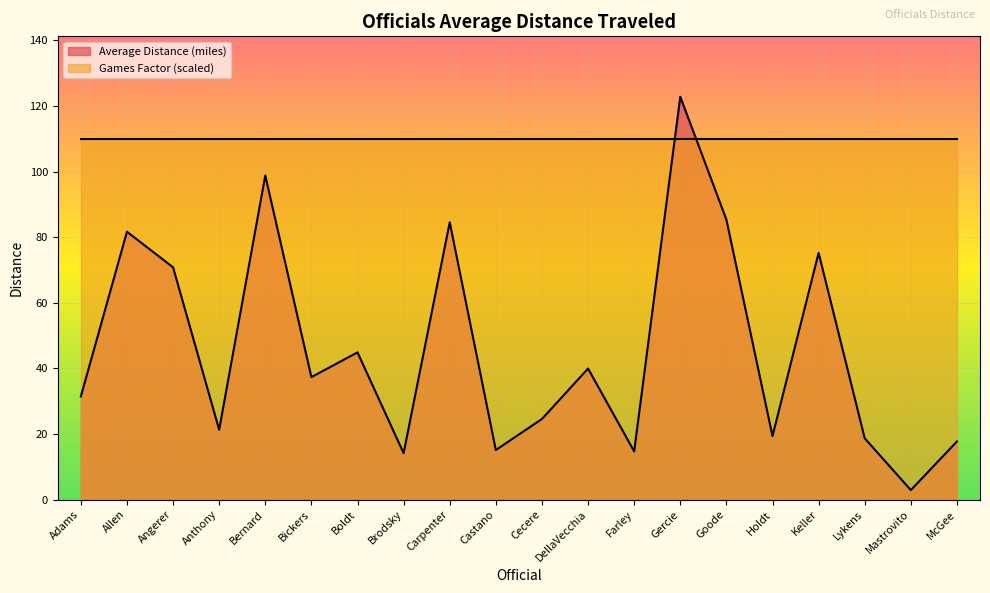

List the labels in order of value, largest first.

Gercie, Bernard, Goode, Carpenter, Allen, Keller, Angerer, Boldt, DellaVecchia, Bickers, Adams, Cecere, Anthony, Holdt, Lykens, McGee, Castano, Farley, Brodsky, Mastrovito